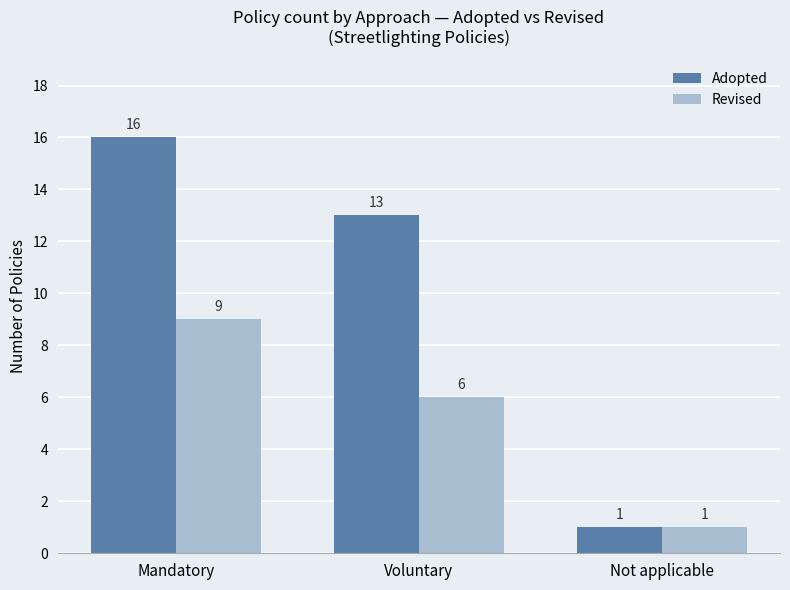

Reading right to left, what are all the values shown in this chart?

Adopted: Not applicable=1	Voluntary=13	Mandatory=16
Revised: Not applicable=1	Voluntary=6	Mandatory=9